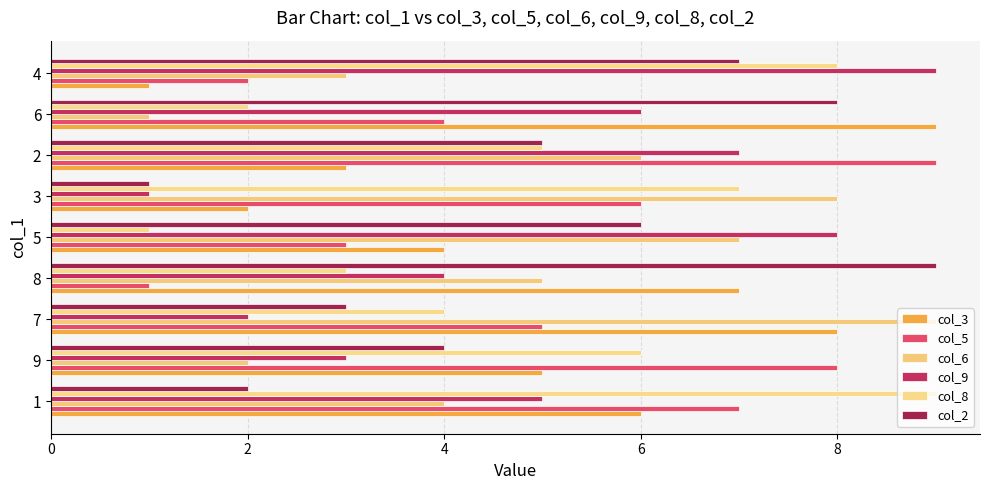

Where is col_3 nearest to the value 5?

9